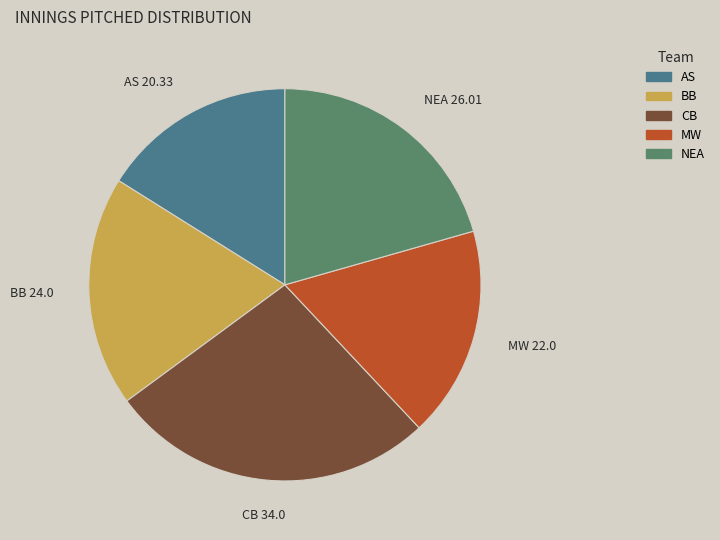

How many slices are in this pie chart?

5